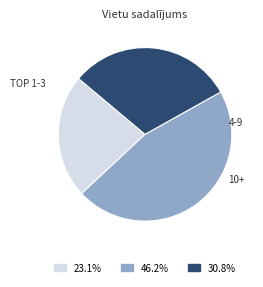

Does any single category account for the majority?

No